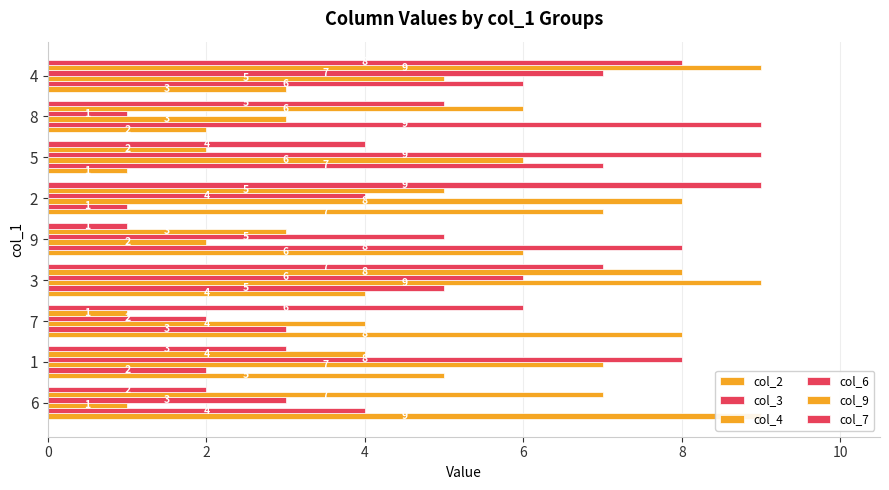

What is the value of the col_3 bar at the 2nd from the left?

2